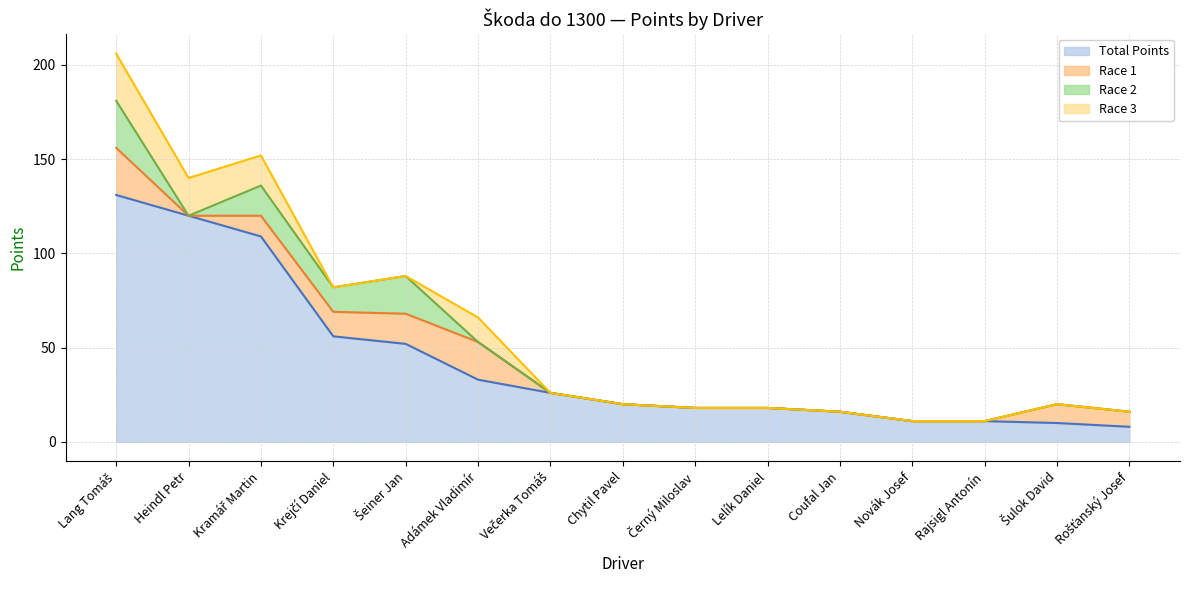

What are all the series names shown in the legend?

Total Points, Race 1, Race 2, Race 3